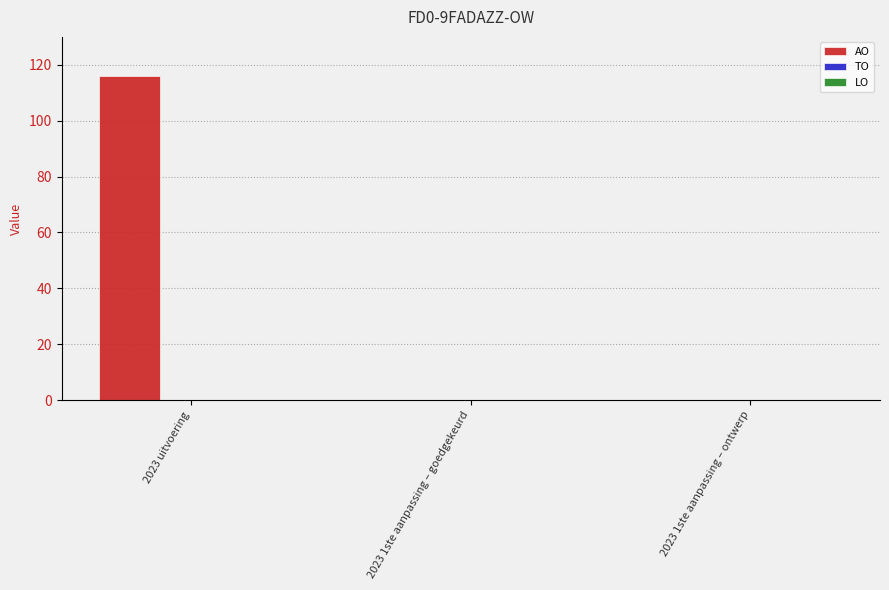

Which label corresponds to the largest value in the chart?

2023 uitvoering